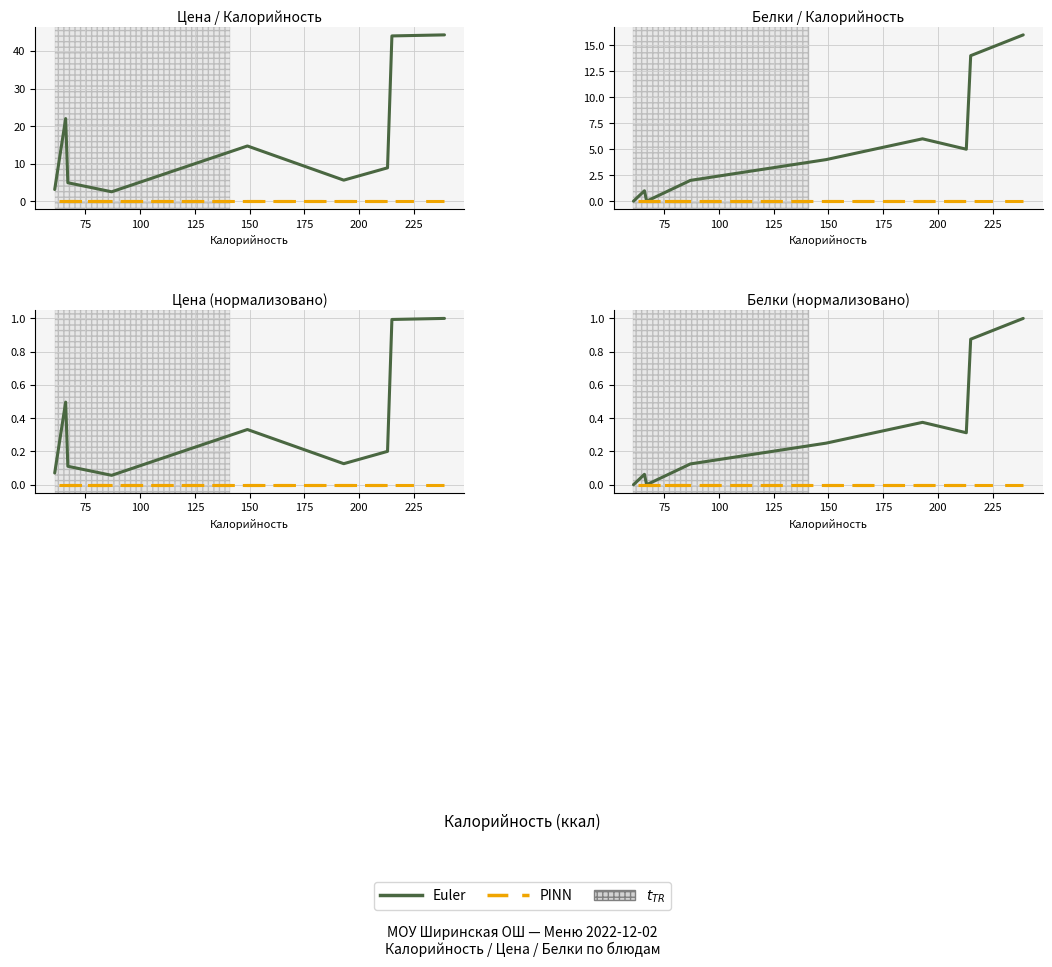

True or false: PINN and Euler cross at least once.

False